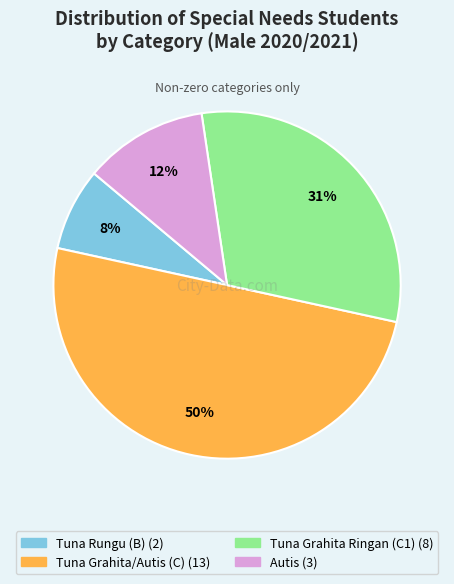

The Tuna Rungu (B) slice represents 8% of the pie. True or false?

True